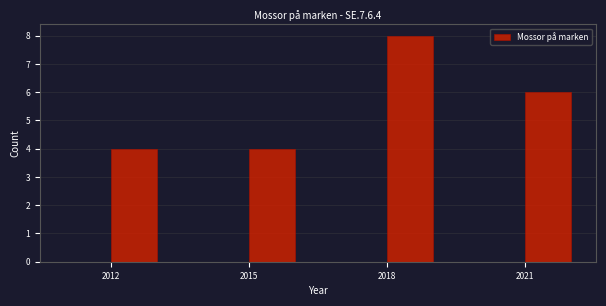

Read against the x-axis, roughly where is the centre of the tallest bar?

2018.5